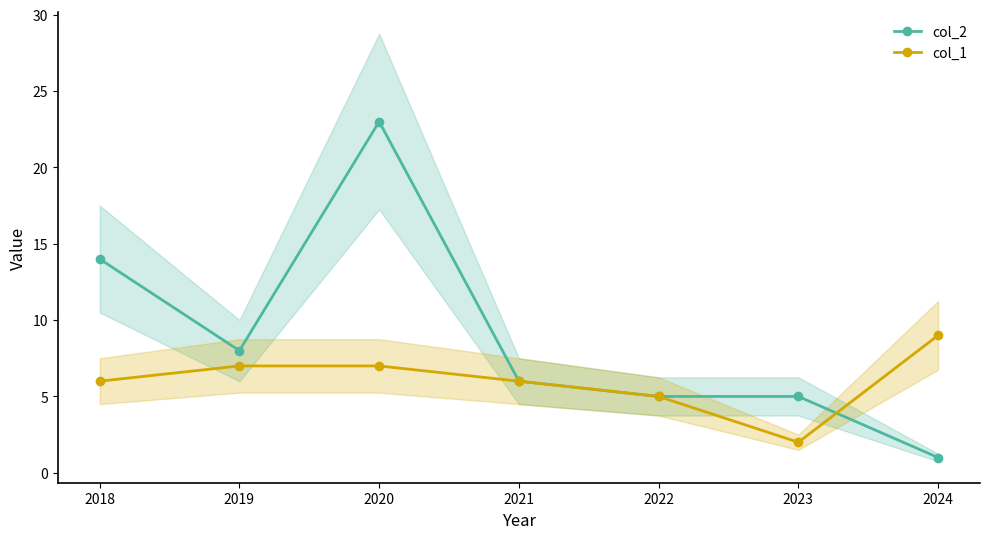

What is the sum of the col_2 values at 2019 and 2020?

31